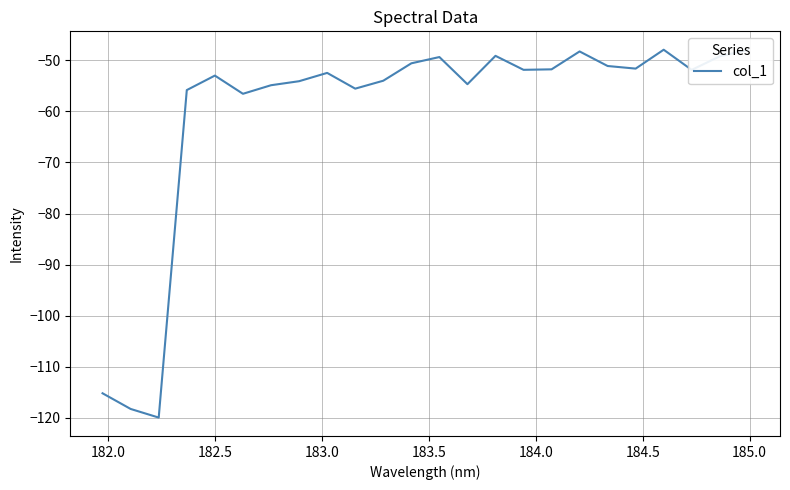

What is the difference between the maximum and minimum values?

72.0